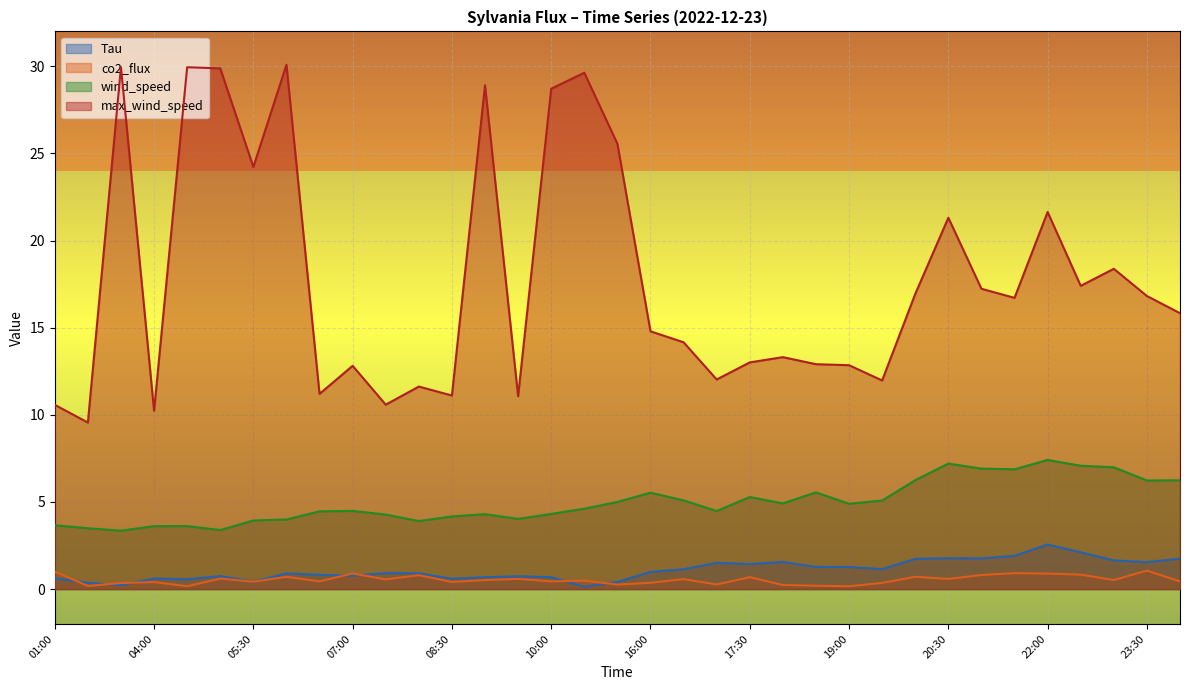

What are all the series names shown in the legend?

Tau, co2_flux, wind_speed, max_wind_speed